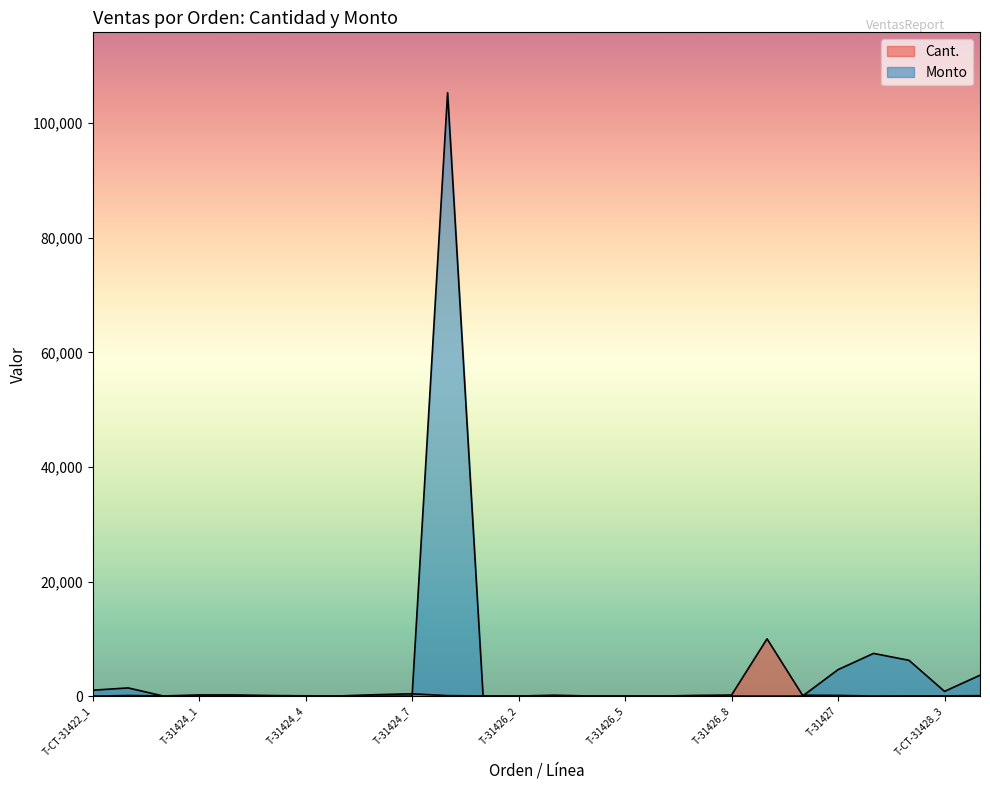

What is the difference between the Cant. values at T-31426_9 and T-31426_7?

9880